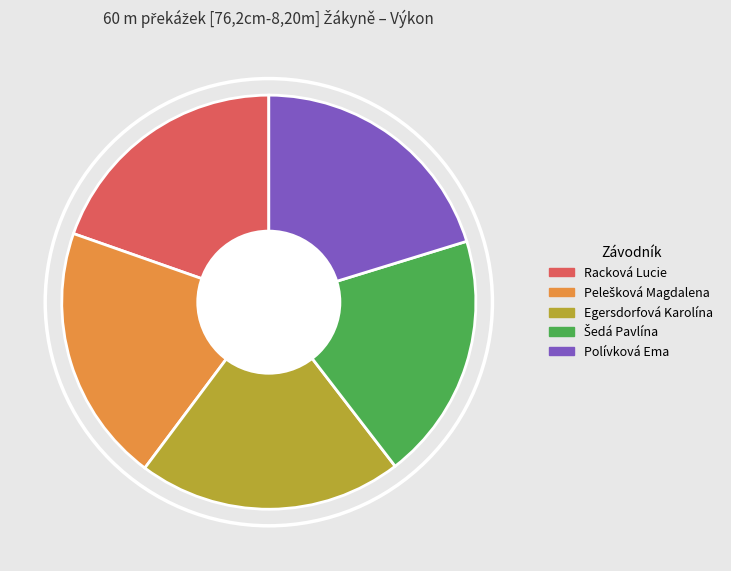

How many slices are in this pie chart?

5